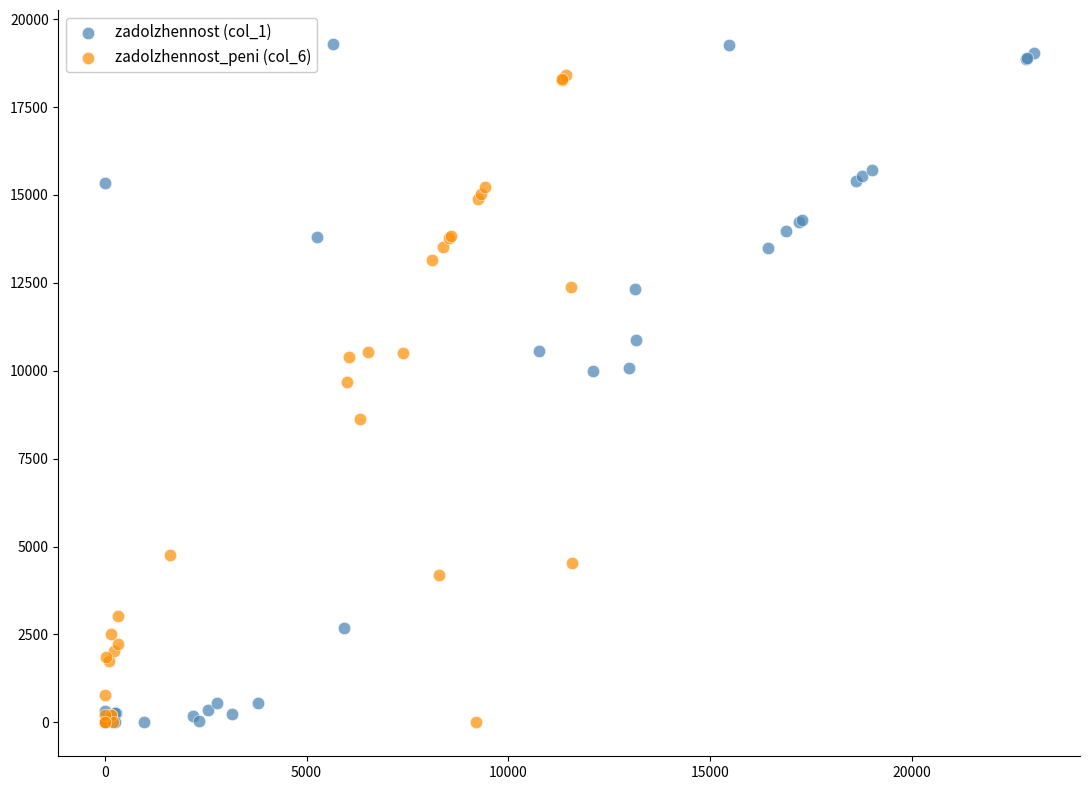

Which series has the largest Y range (max minus min)?

zadolzhennost (col_1)